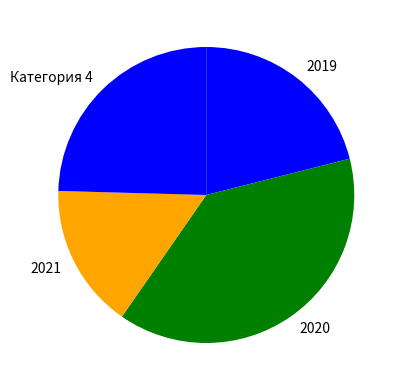

The 2019 slice represents 30% of the pie. True or false?

False